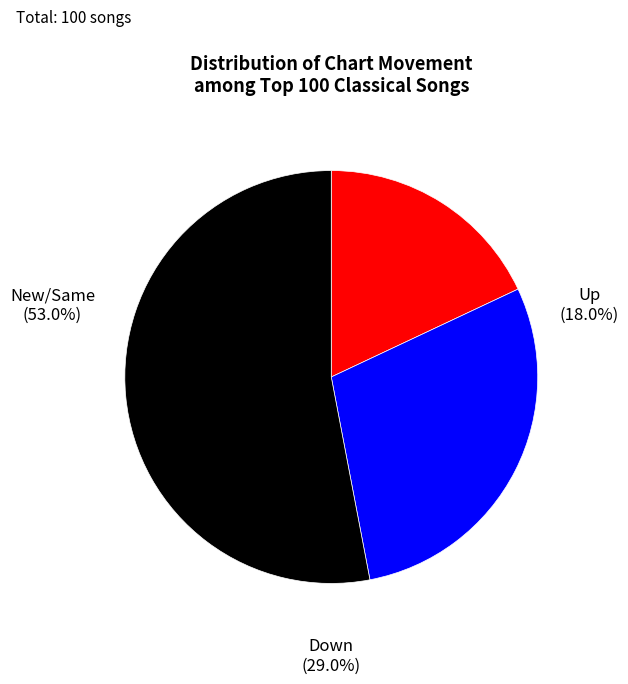

True or false: up accounts for 18% of the total.

True